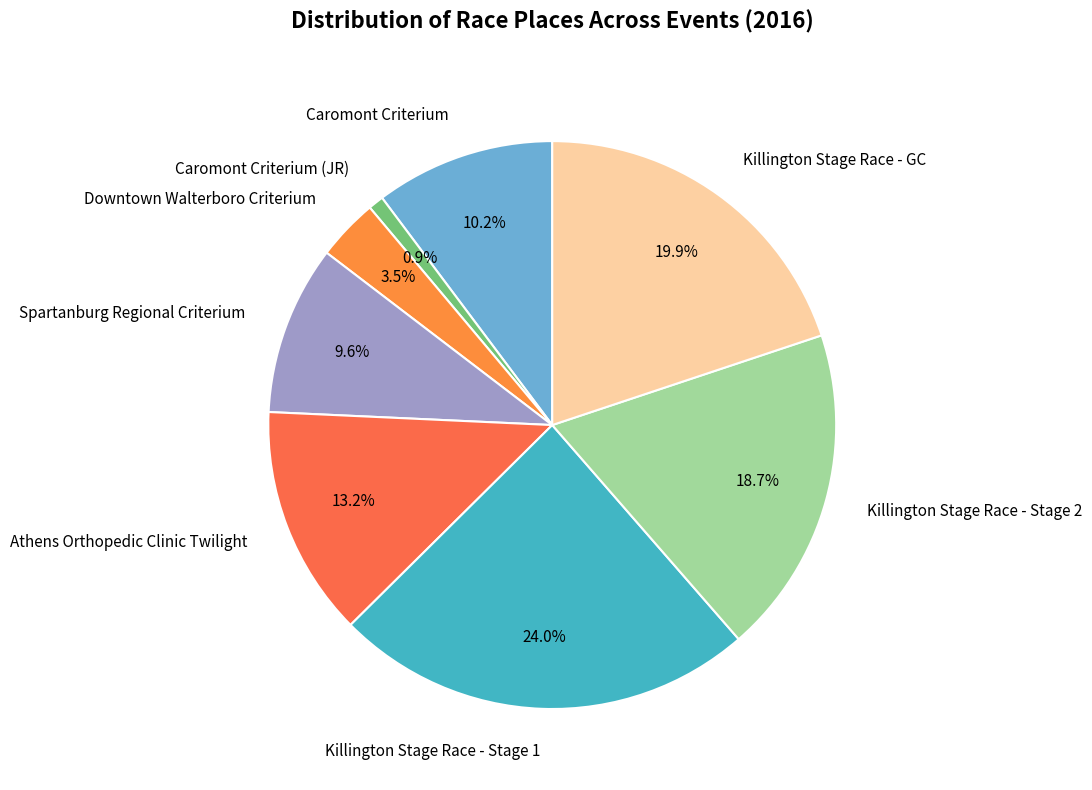

To the nearest percent, what is the difference between the largest and smallest slice percentages?

23%